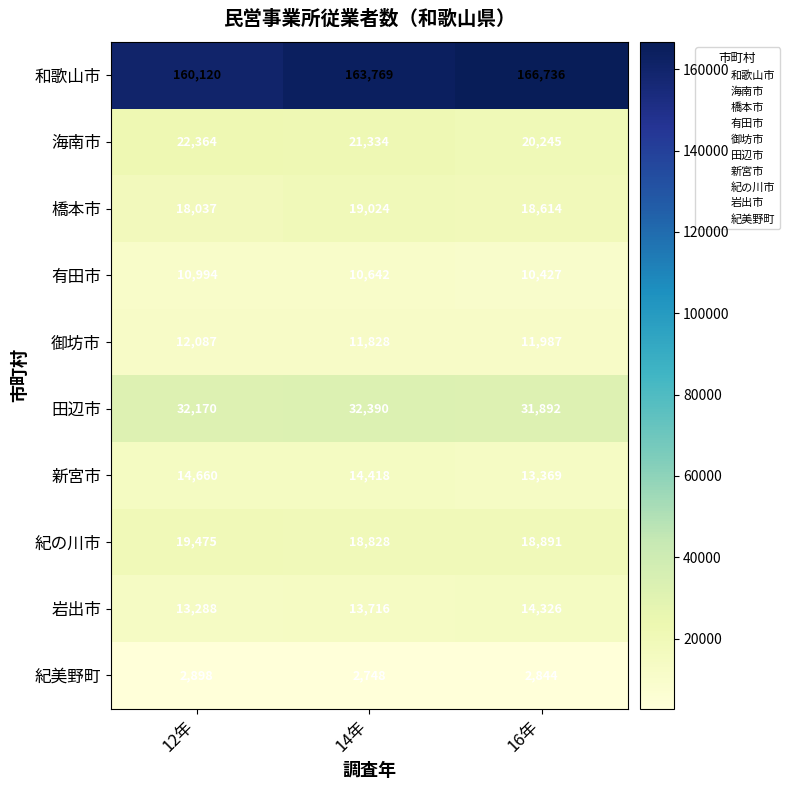

At 12年, list the series in order from smallest to largest.

紀美野町, 有田市, 御坊市, 岩出市, 新宮市, 橋本市, 紀の川市, 海南市, 田辺市, 和歌山市